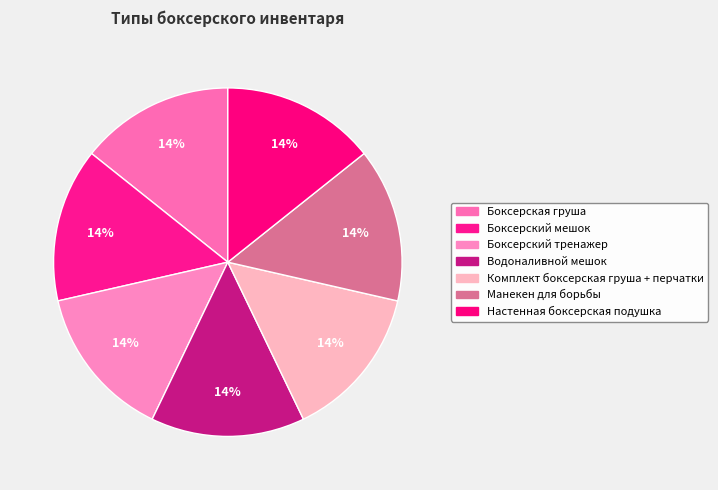

How many slices are in this pie chart?

7